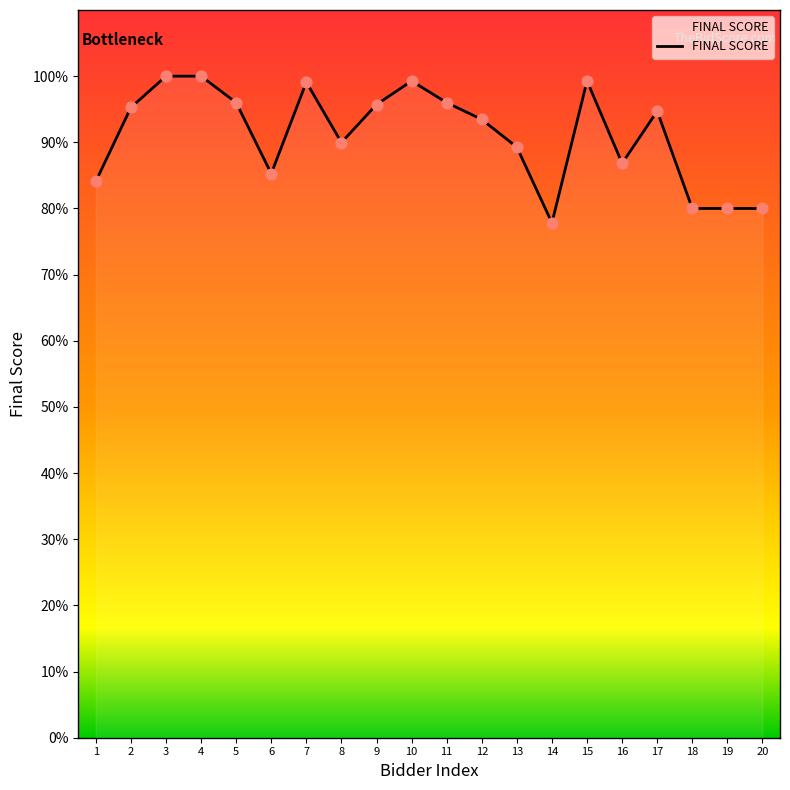

What is the change in value from 10 to 19?

-19.3